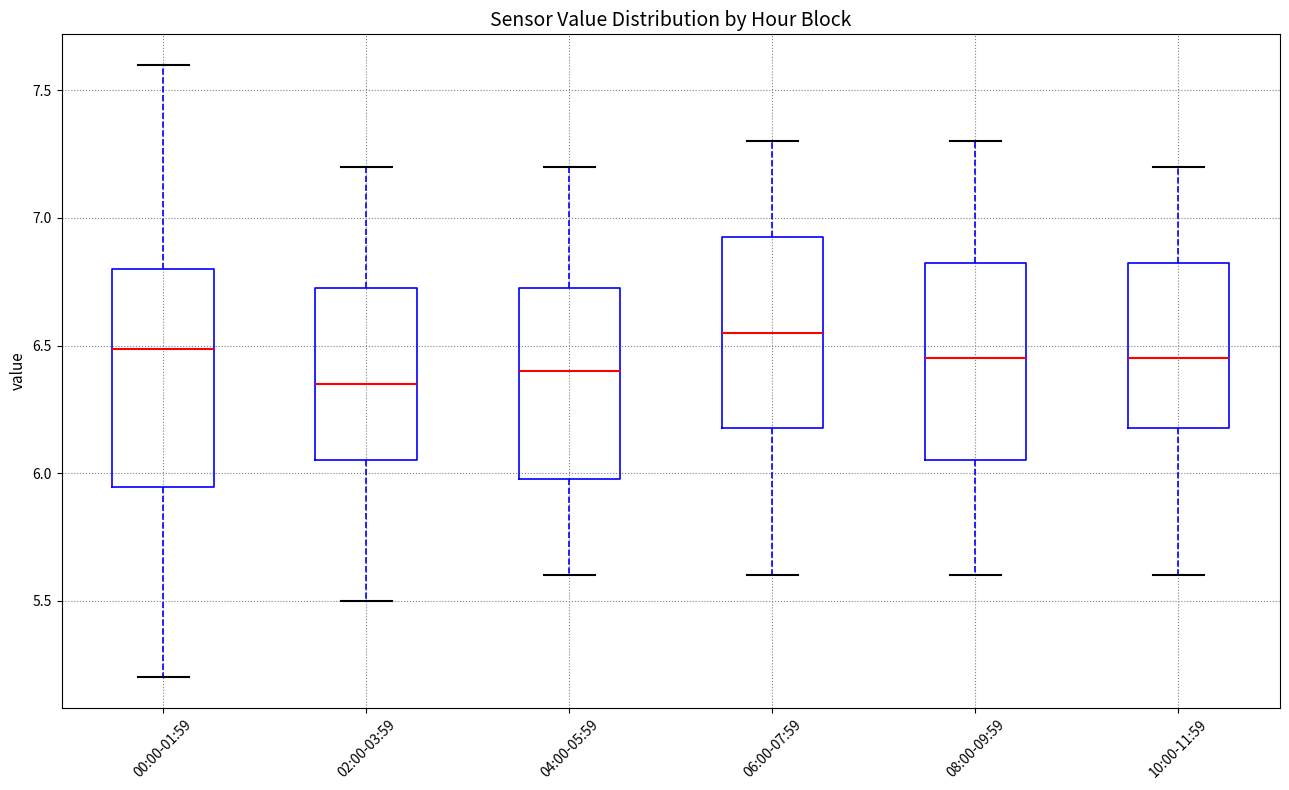

Reading left to right, transcribe this box plot: for each box, give where its median line is, the range the box spans, and where its two whiskers end, as read against the y-axis. The values are not printed on the chart, so give them approximately, as read against the axis.

00:00-01:59: median 6.50, box 5.95 to 6.80, whiskers 5.20 to 7.60
02:00-03:59: median 6.35, box 6.05 to 6.75, whiskers 5.50 to 7.20
04:00-05:59: median 6.40, box 6.00 to 6.75, whiskers 5.60 to 7.20
06:00-07:59: median 6.55, box 6.20 to 6.95, whiskers 5.60 to 7.30
08:00-09:59: median 6.45, box 6.05 to 6.85, whiskers 5.60 to 7.30
10:00-11:59: median 6.45, box 6.20 to 6.85, whiskers 5.60 to 7.20